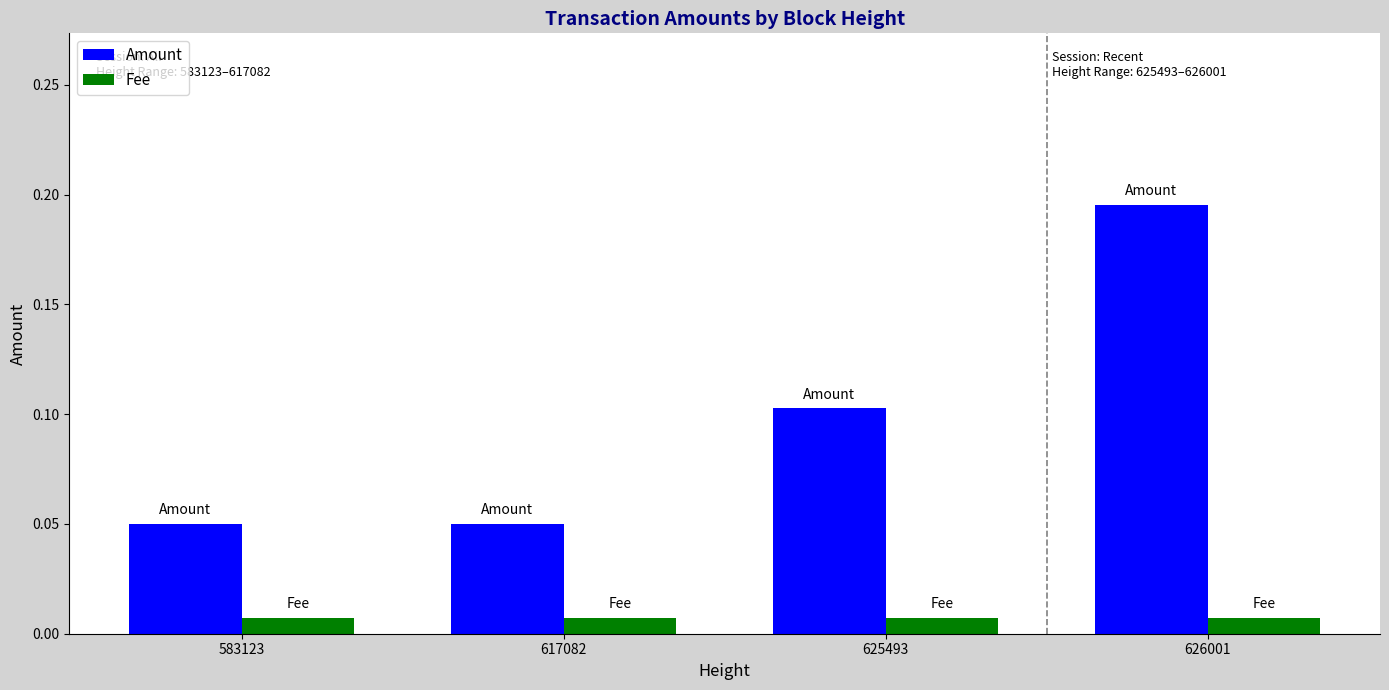

True or false: Amount has a value of 0.1 at 625493.

True